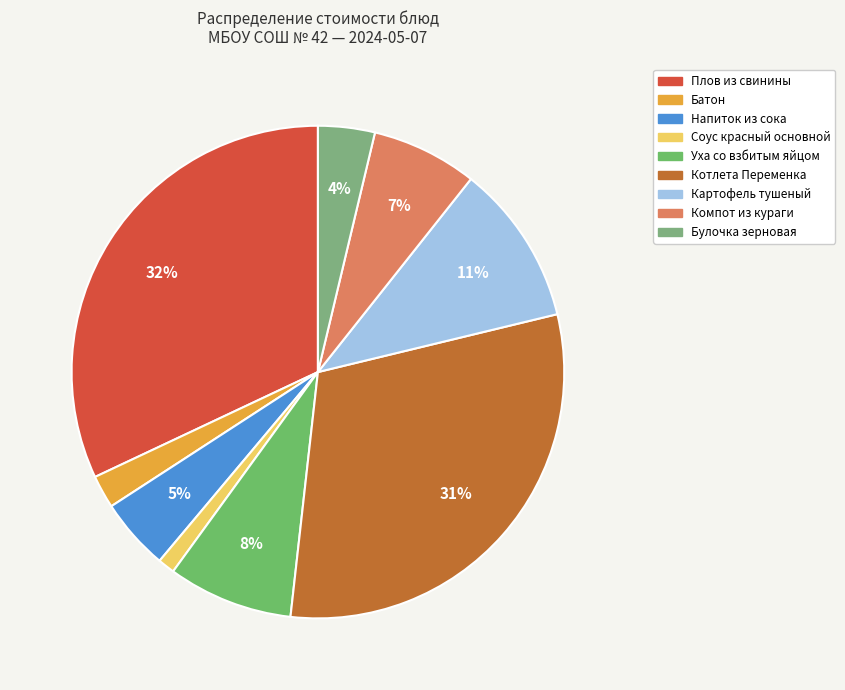

What is the largest slice in the pie chart?

Плов из свинины